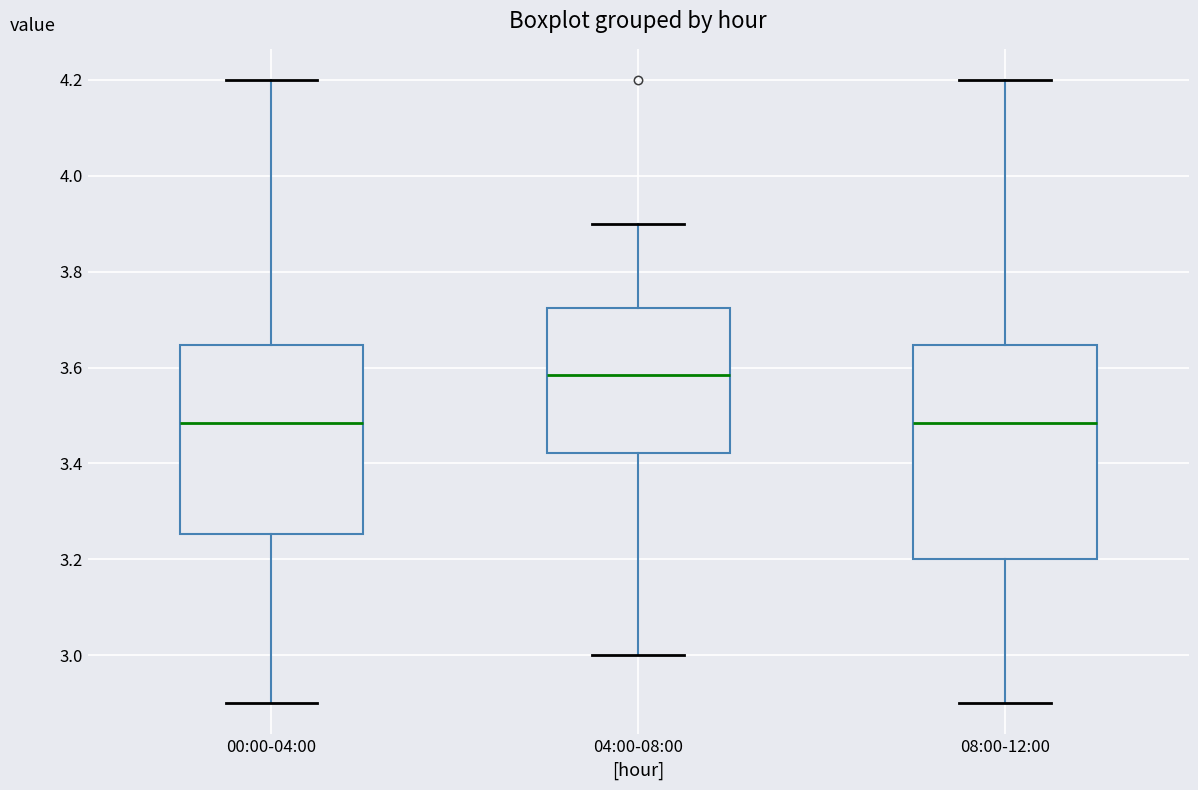

Reading left to right, transcribe this box plot: for each box, give where its median line is, the range the box spans, and where its two whiskers end, as read against the y-axis. The values are not printed on the chart, so give them approximately, as read against the axis.

00:00-04:00: median 3.48, box 3.26 to 3.64, whiskers 2.90 to 4.20
04:00-08:00: median 3.58, box 3.42 to 3.72, whiskers 3.00 to 3.90
08:00-12:00: median 3.48, box 3.20 to 3.64, whiskers 2.90 to 4.20